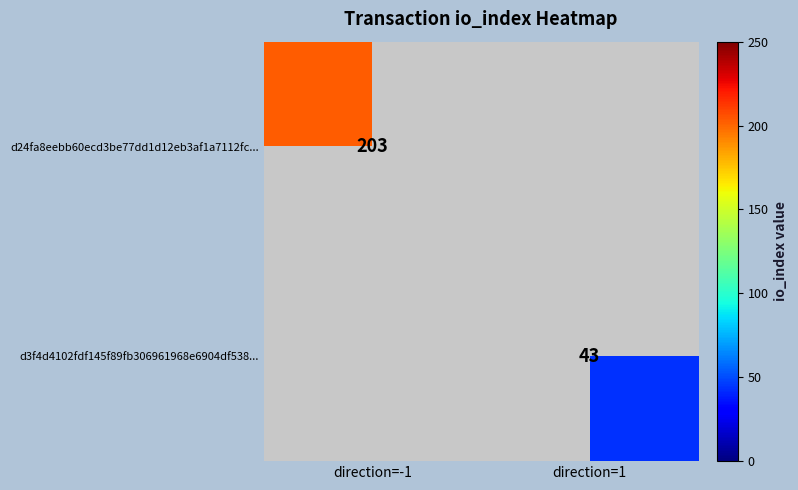

Between direction=1 and direction=-1, which is larger?

direction=-1